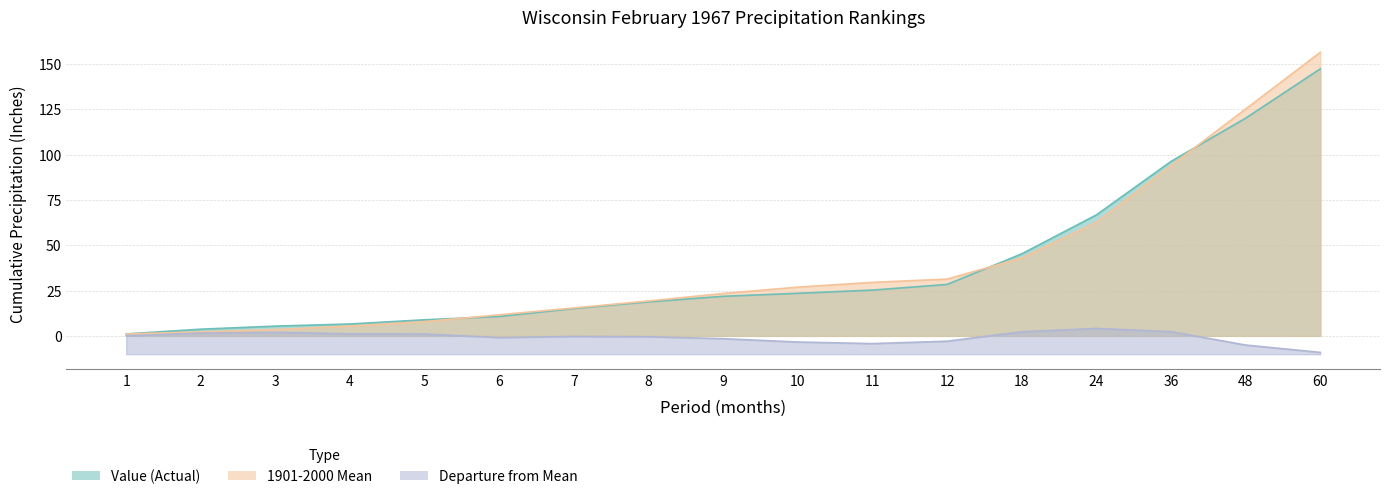

True or false: Value has more than 2 interior local peaks.

False